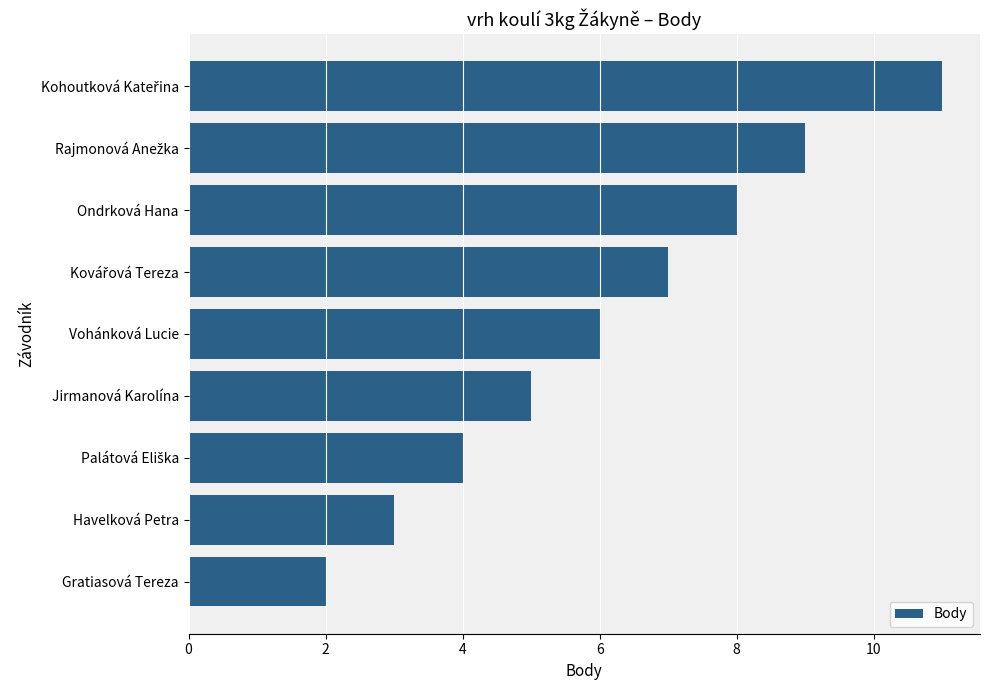

Reading top to bottom, extract all data points from this chart.

11	9	8	7	6	5	4	3	2